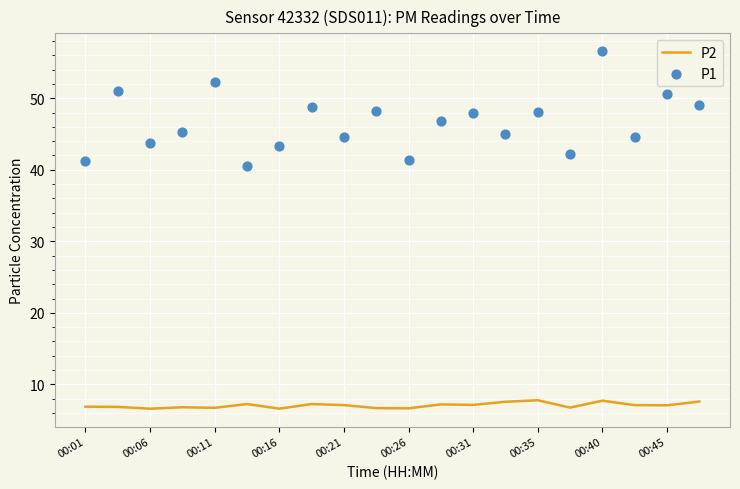

Which series has the widest spread of Y values?

P1